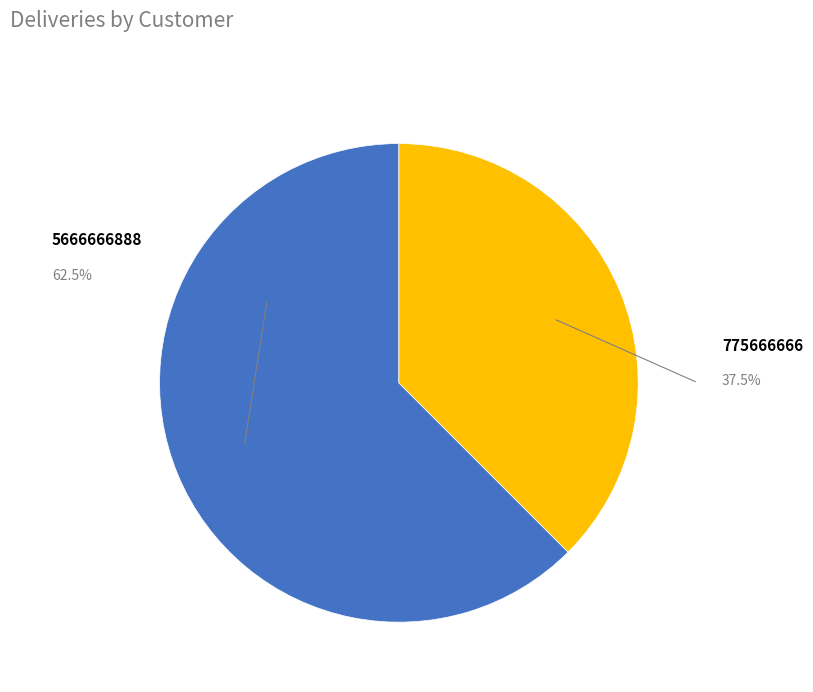

Count the number of slices in the pie.

2